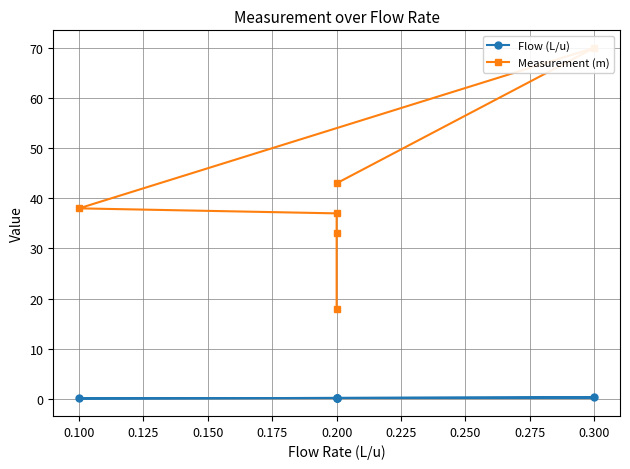

What is the total value across all series at 0.200?

43.2